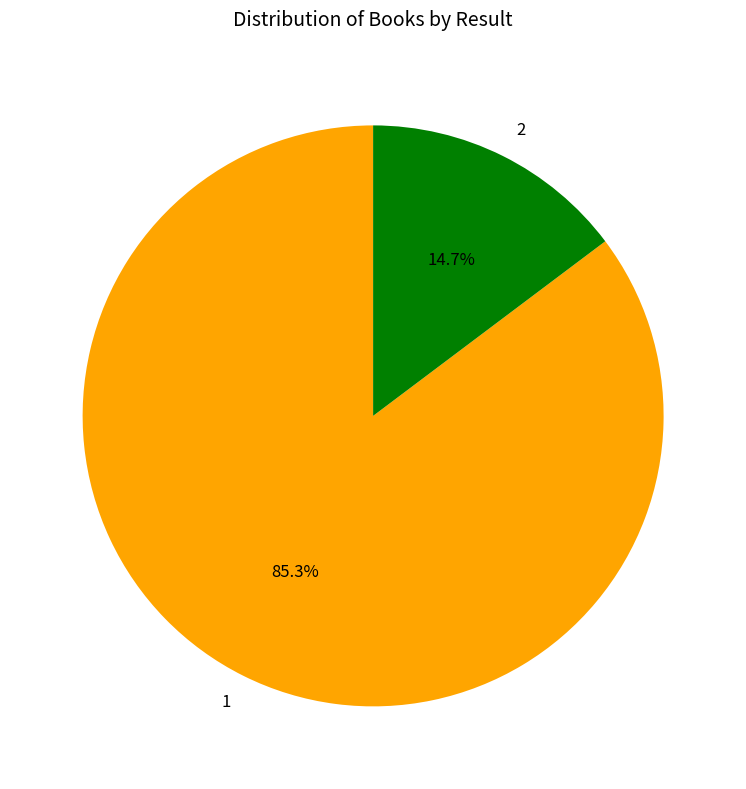

What percentage do 1 and 2 together represent?

100.0%